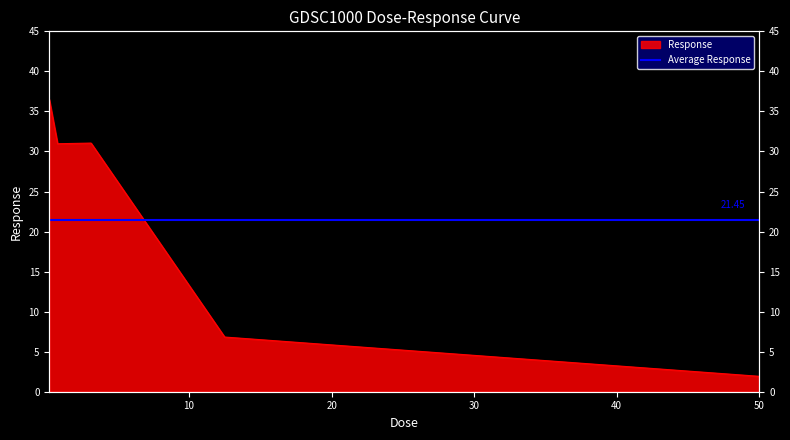

List the labels in order of value, smallest first.

50.0, 12.5, 0.78125, 3.125, 0.195312